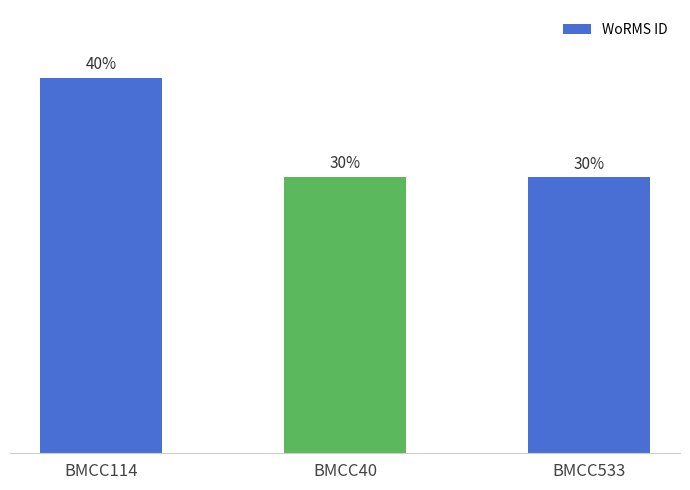

Which has a higher value, BMCC114 or BMCC40?

BMCC114